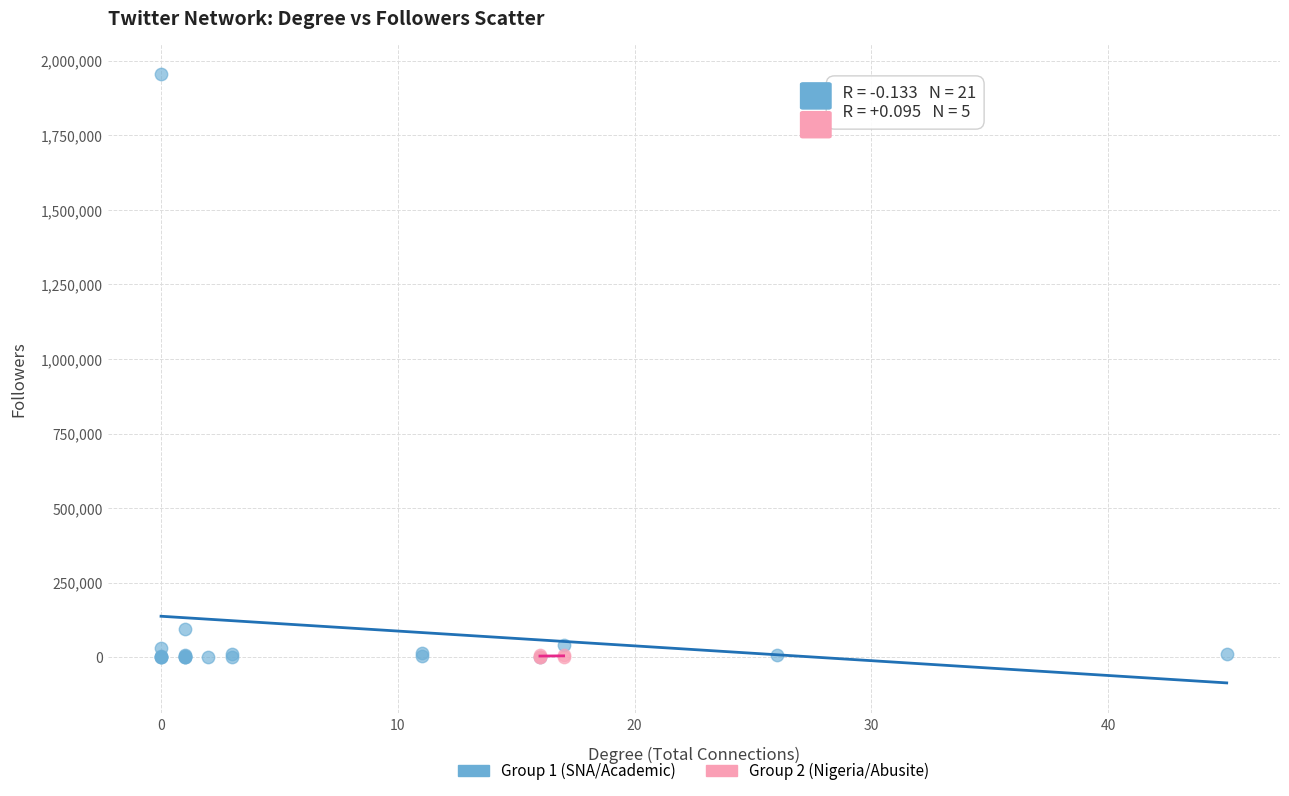

Which series has the largest Y range (max minus min)?

Group 1 (SNA/Academic)